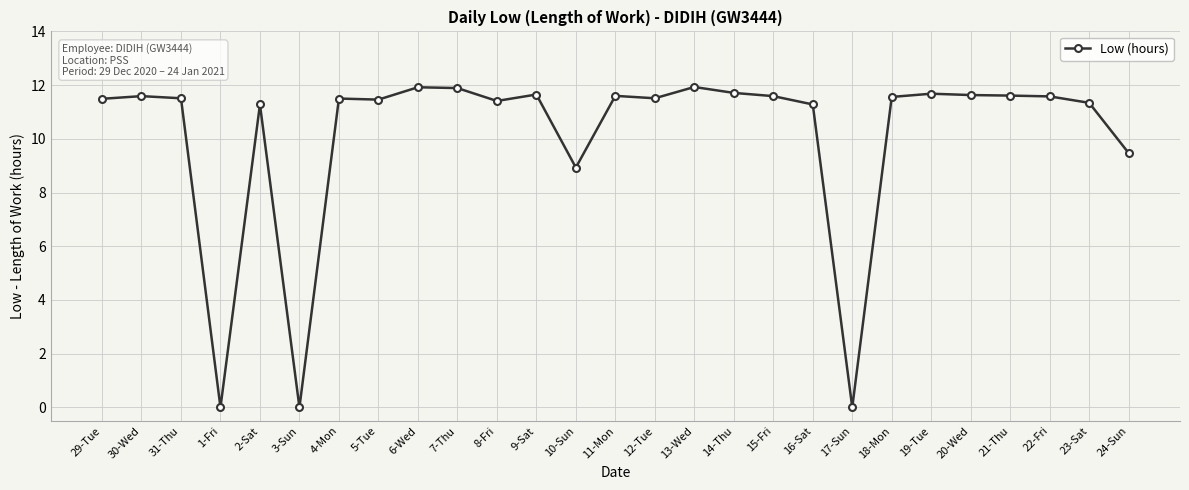

What position from the right is 19-Tue?

6